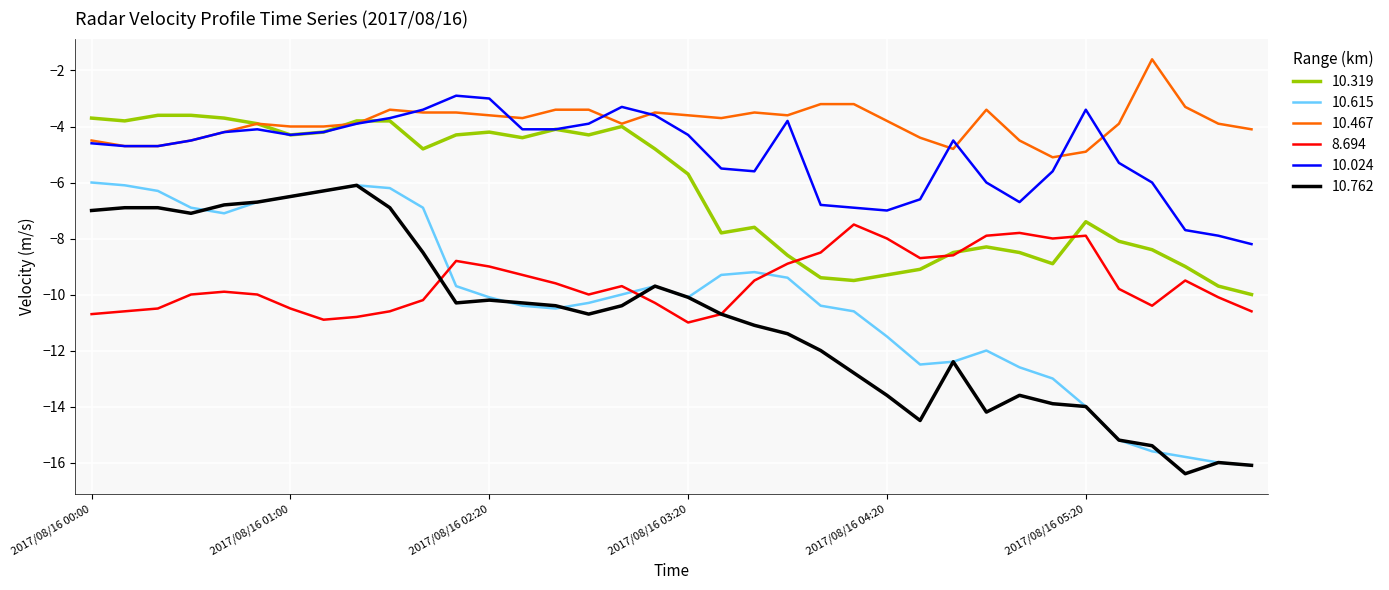

What is the minimum value shown in the chart?

-16.4